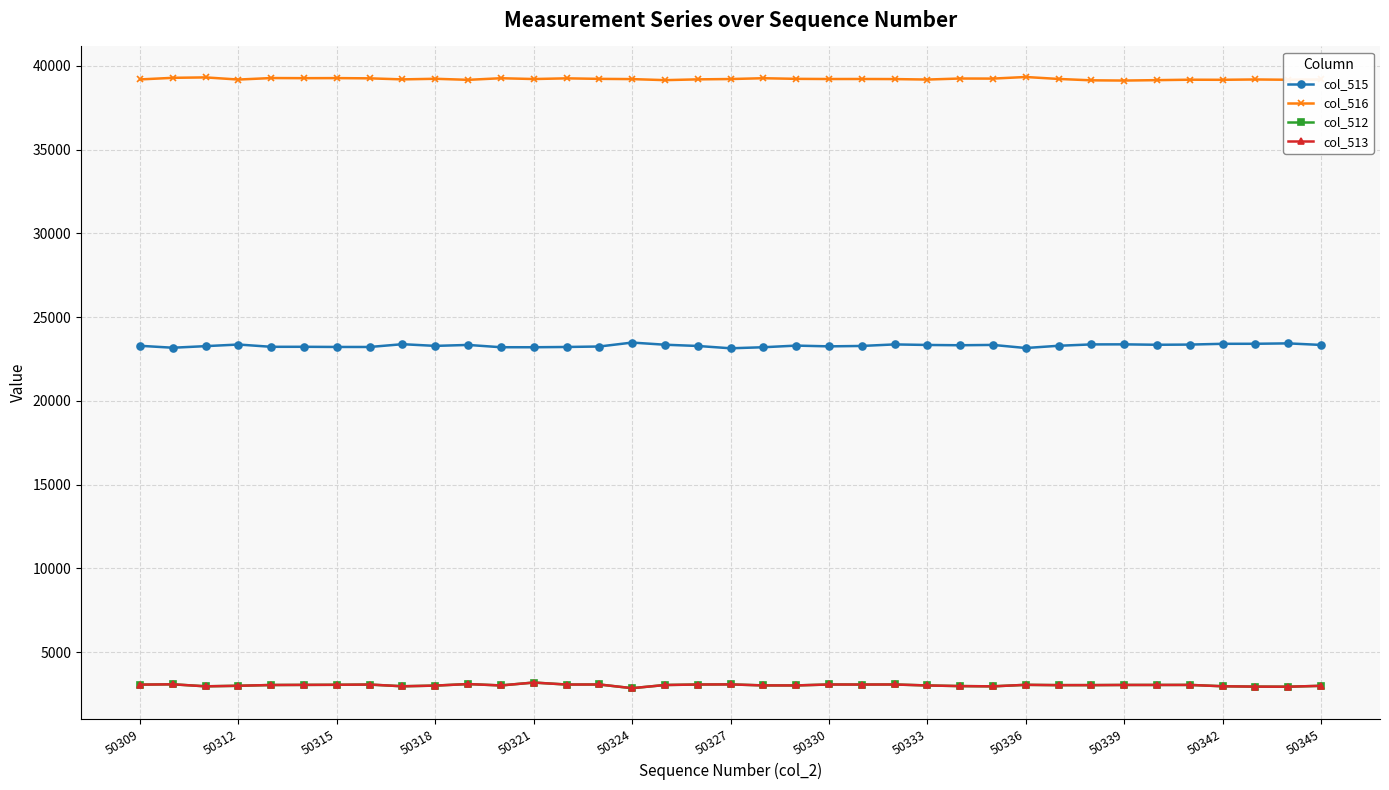

Count the number of data series in this chart.

4